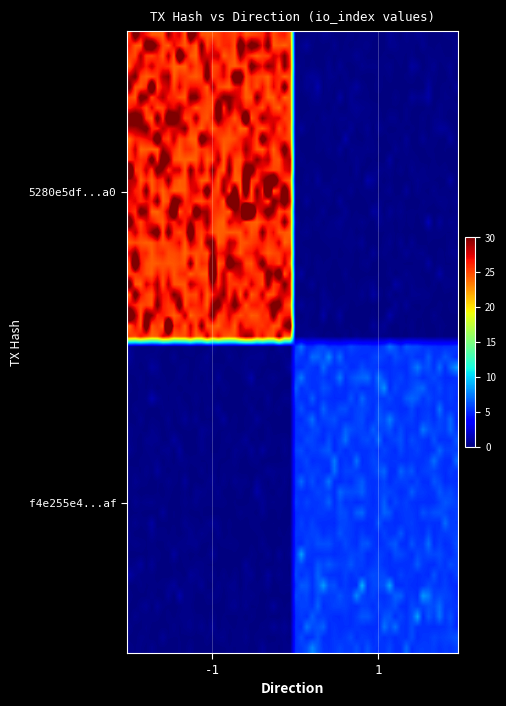

How many distinct data groups are displayed?

2